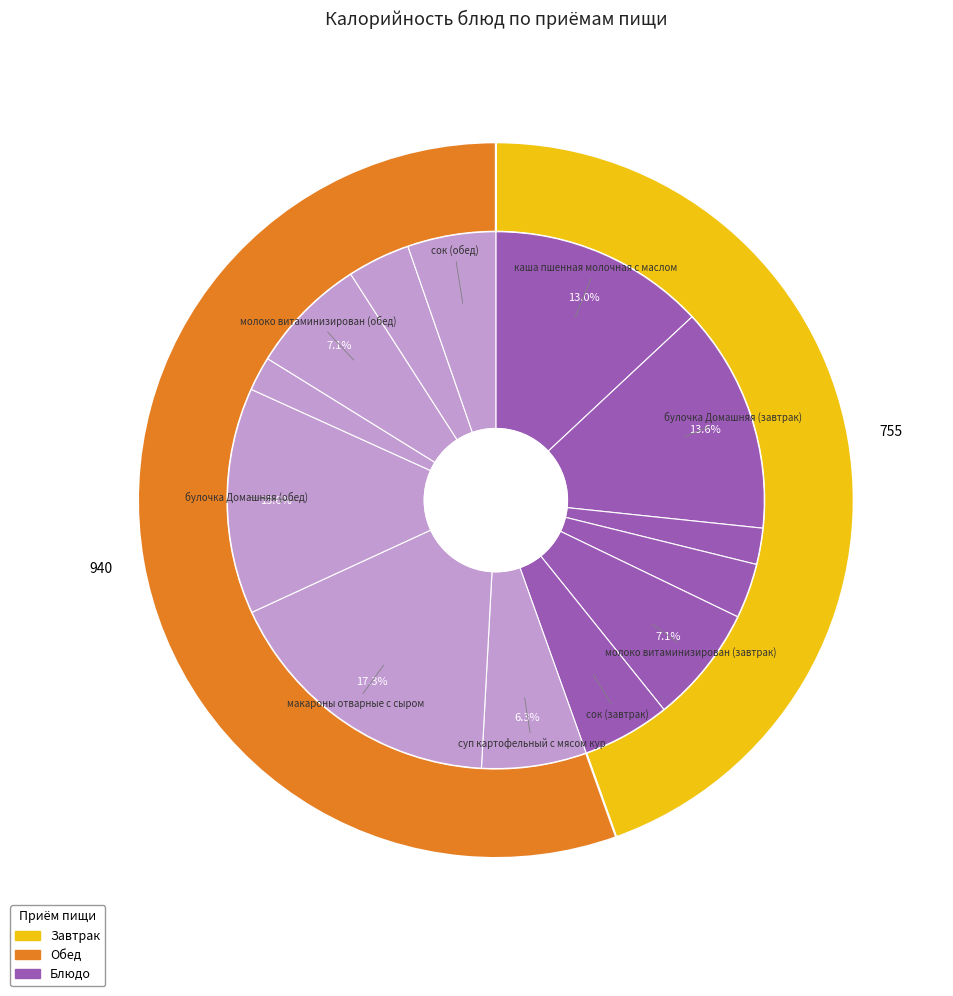

Does молоко витаминизирован (обед) account for over 50% of the chart?

No